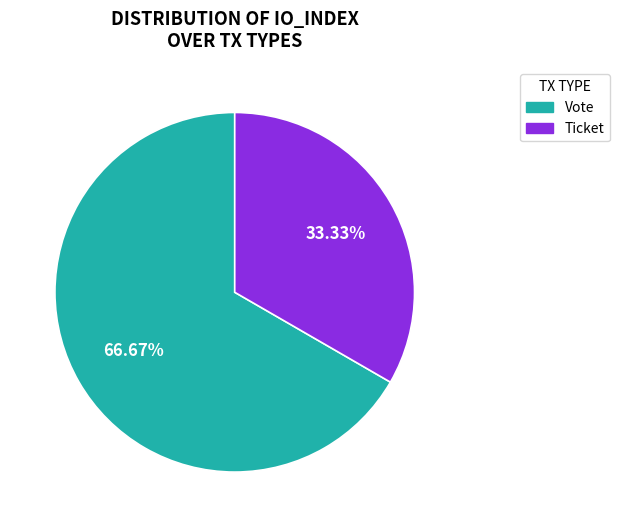

What is the majority slice?

Vote